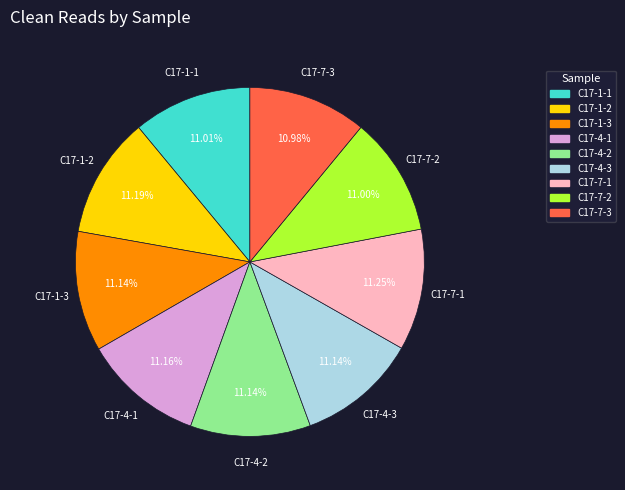

Count the number of slices in the pie.

9